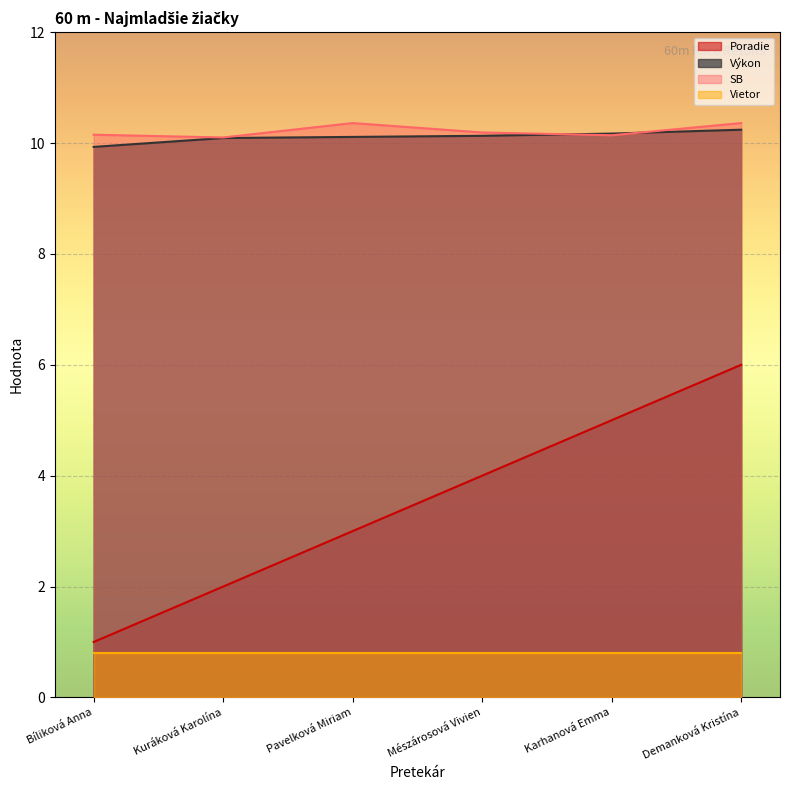

Count the SB values in the range 10 to 11.

6